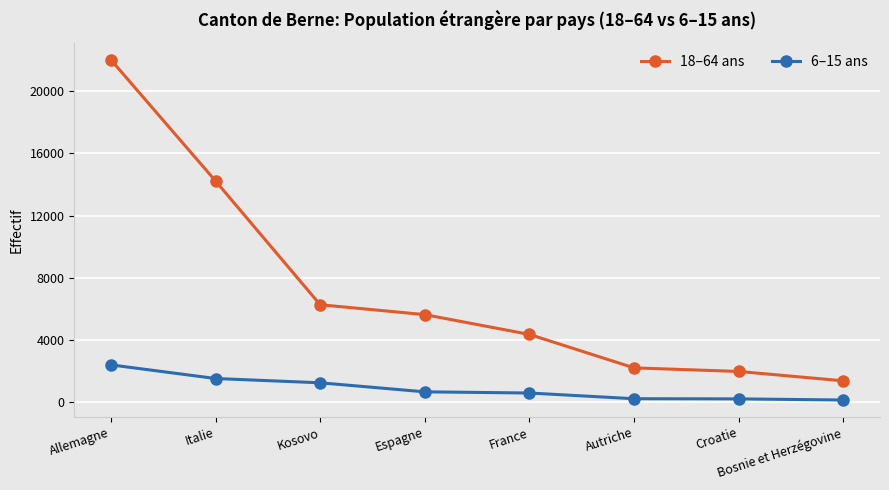

Count the number of categories in the chart.

8